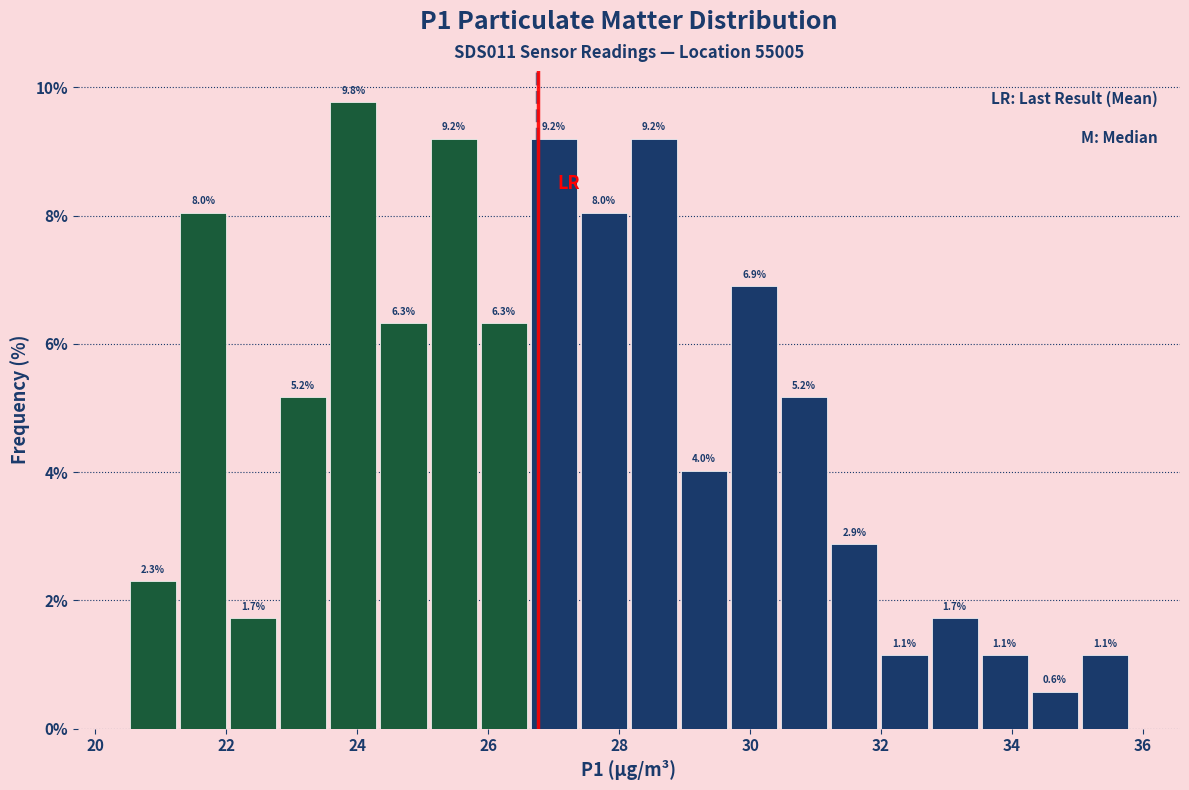

Around what value on the x-axis is the tallest bar? Give the approximate position of its centre, as read against the axis.

24.0